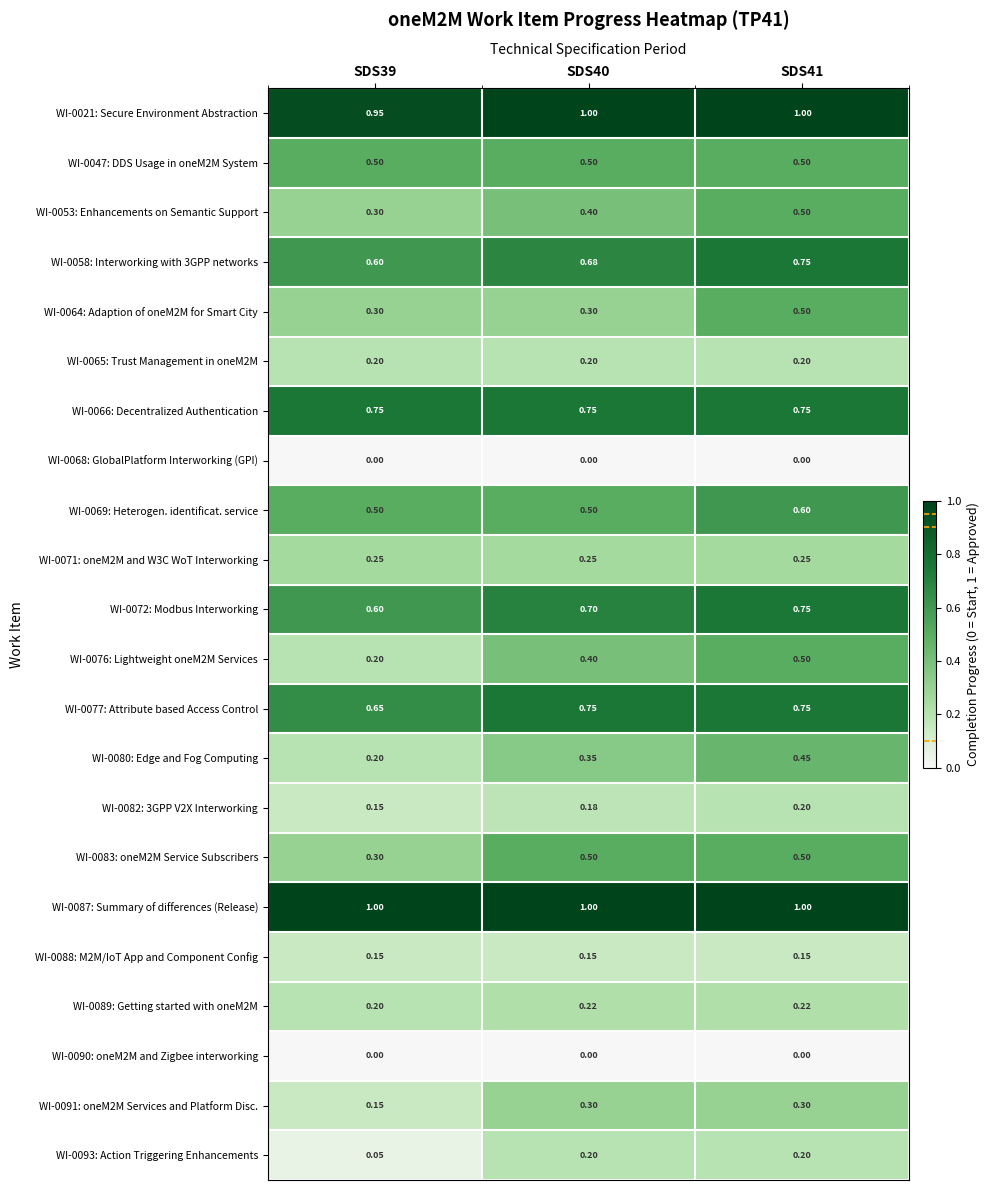

Which series has the largest range (max minus min)?

WI-0076: Lightweight oneM2M Services